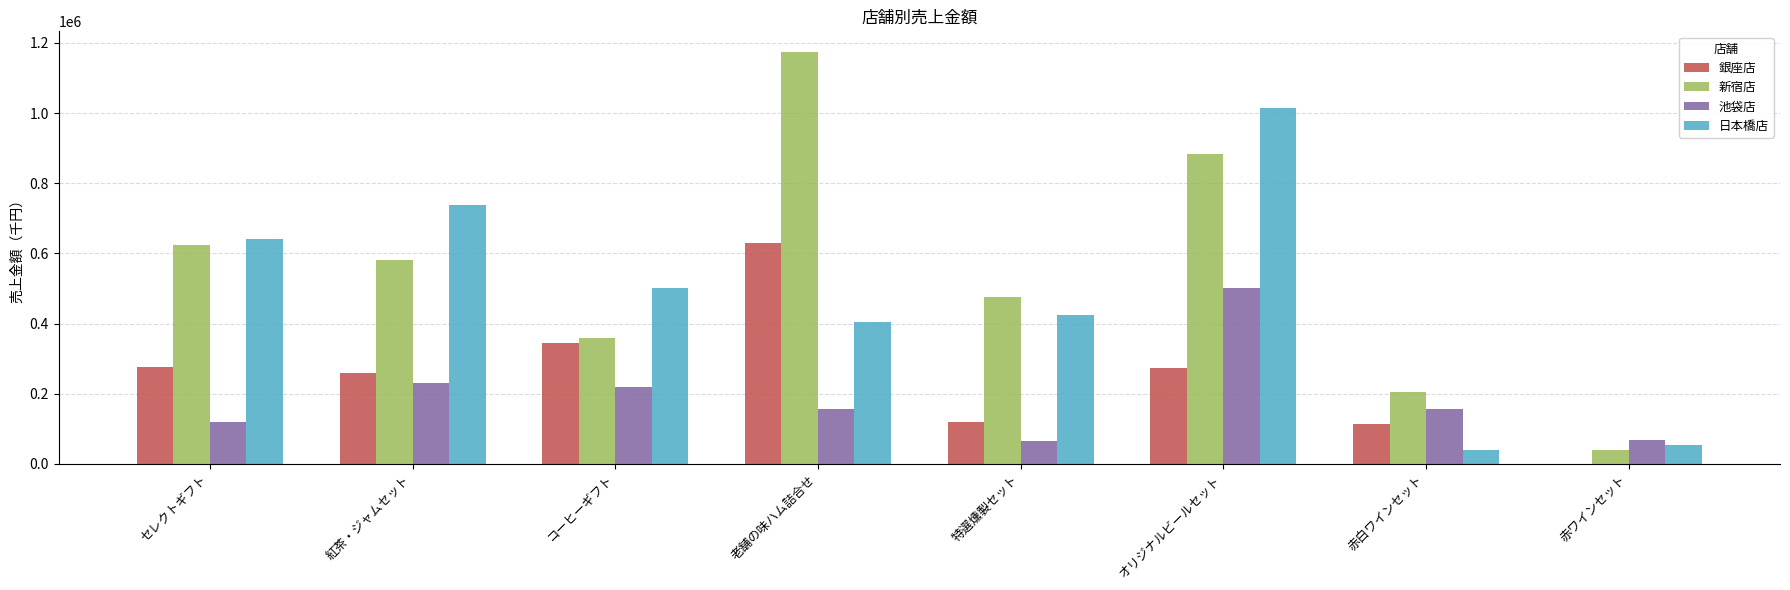

Where is 池袋店 nearest to the value 282500?

紅茶・ジャムセット